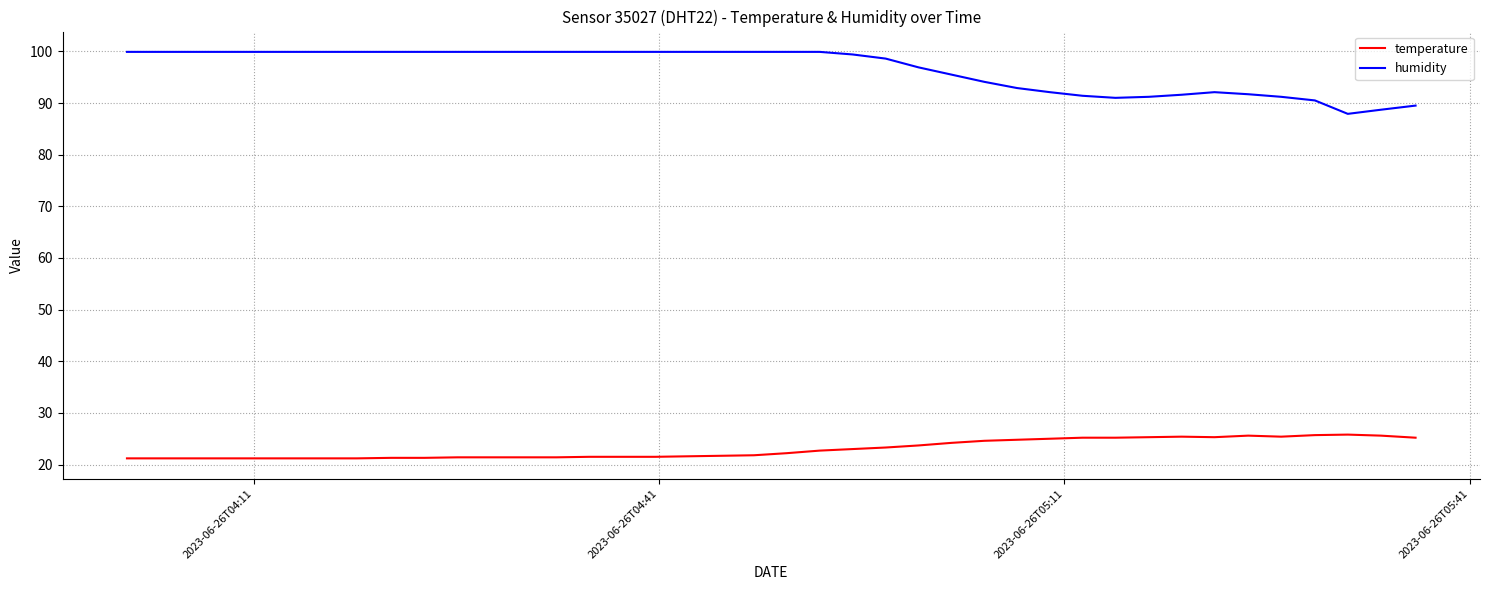

What is the difference between the maximum and minimum values in the humidity series?

12.0